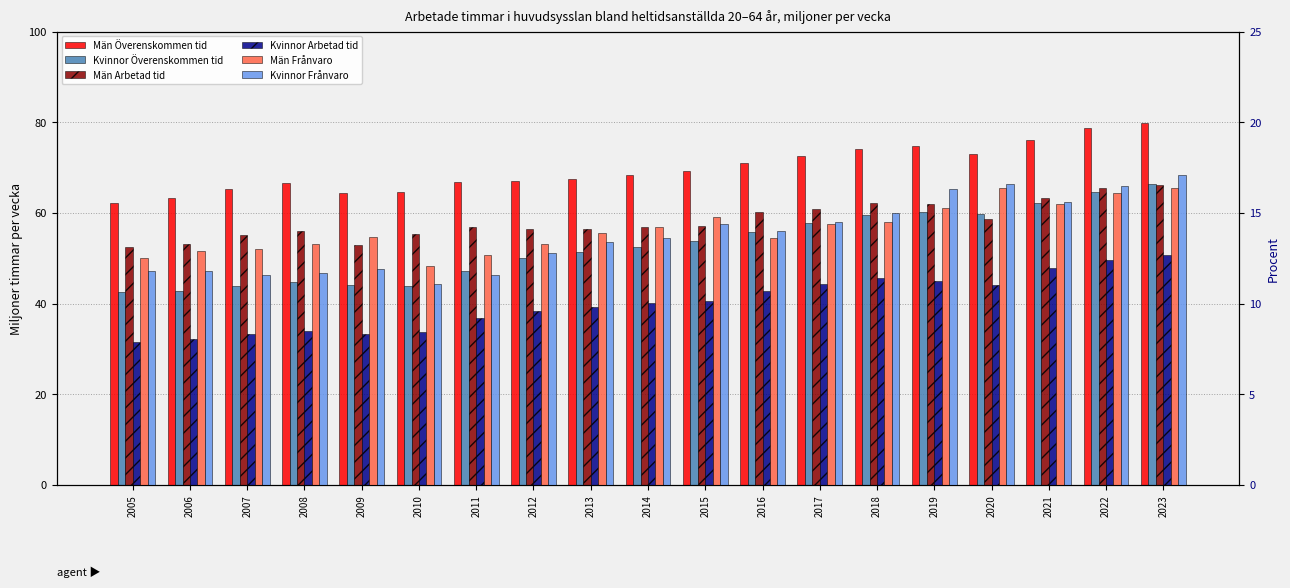

Between 2012 and 2011, which is larger?

2012